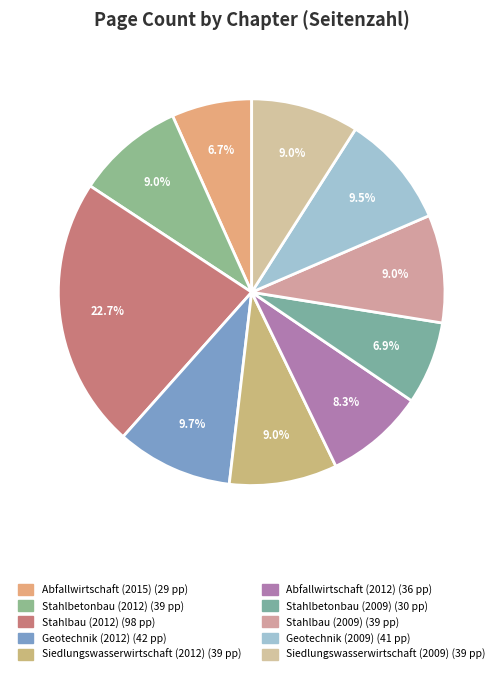

How many slices are in this pie chart?

10